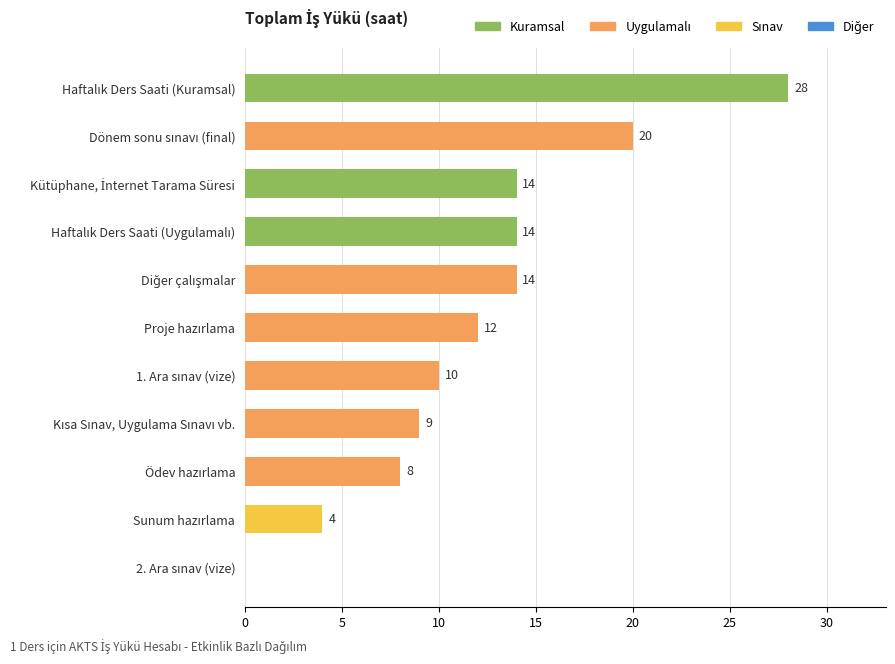

What is the greatest value displayed?

28